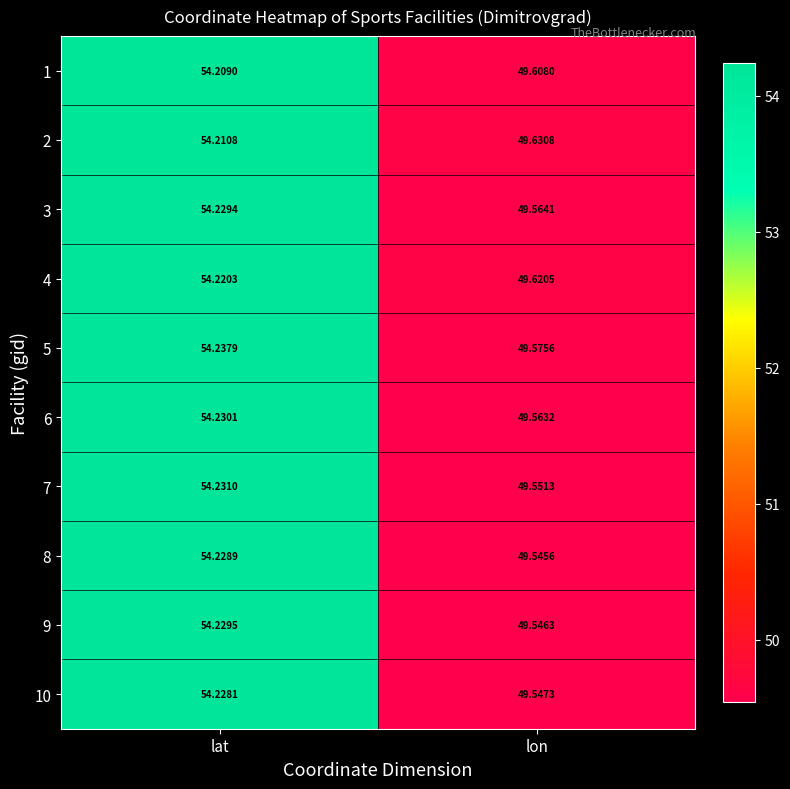

What is the maximum value shown in the chart?

54.2